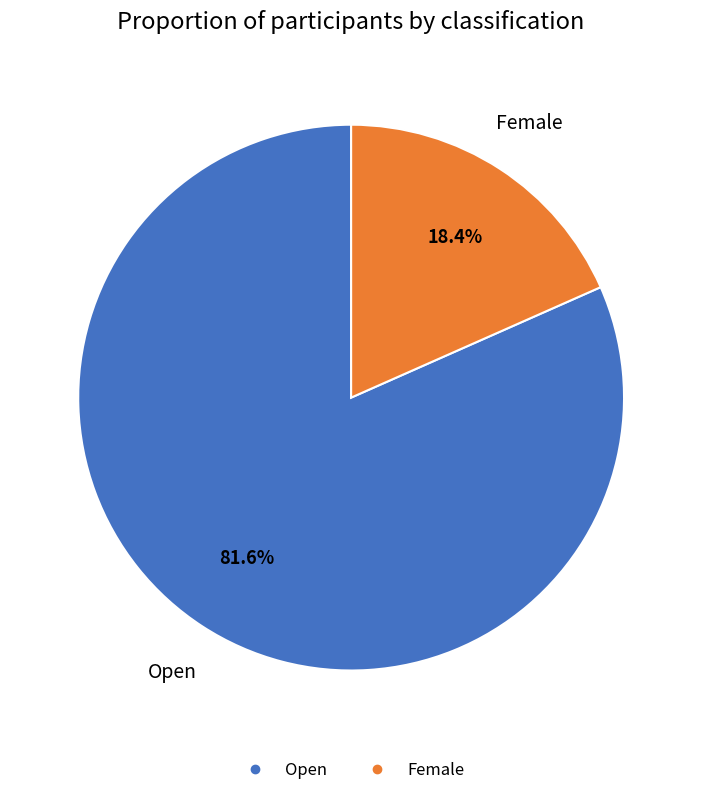

To the nearest percent, what percentage of the pie is Open?

82%